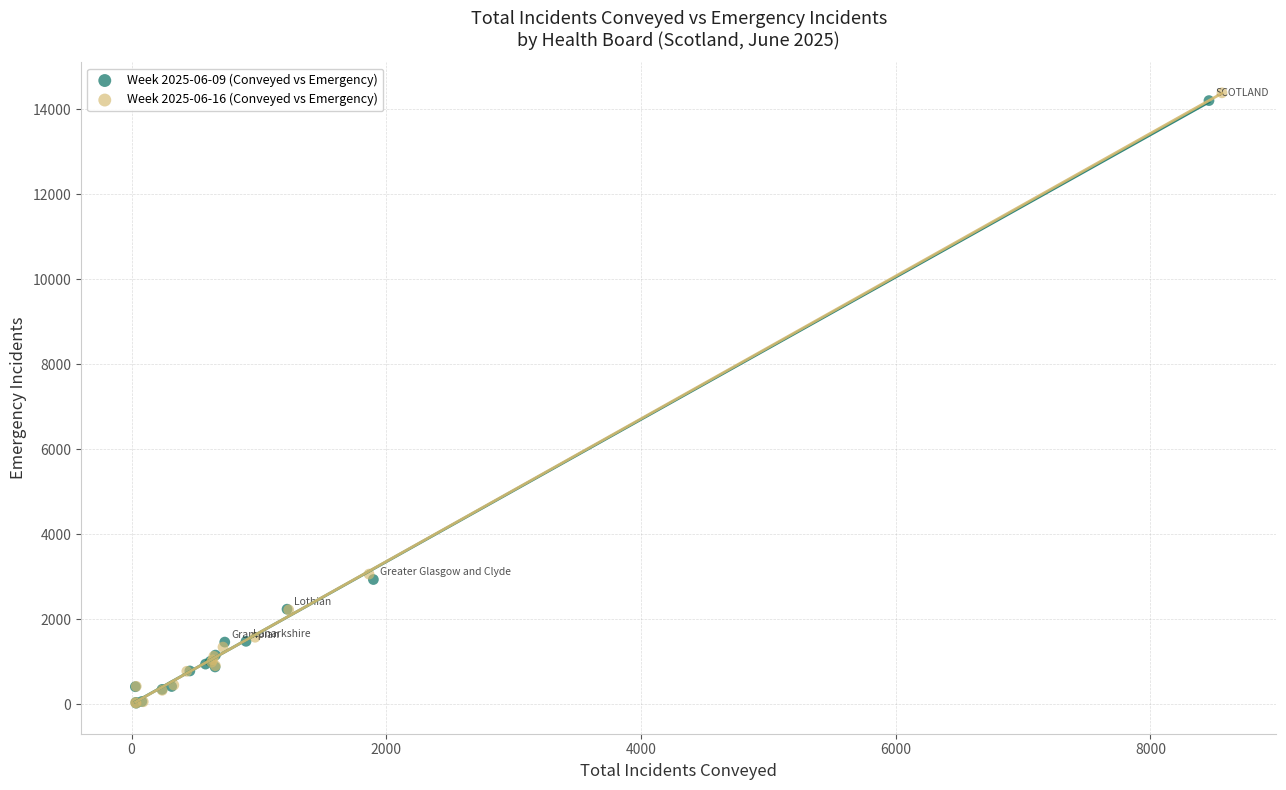

Which series has the largest Y range (max minus min)?

Week 2025-06-16 (Conveyed vs Emergency)